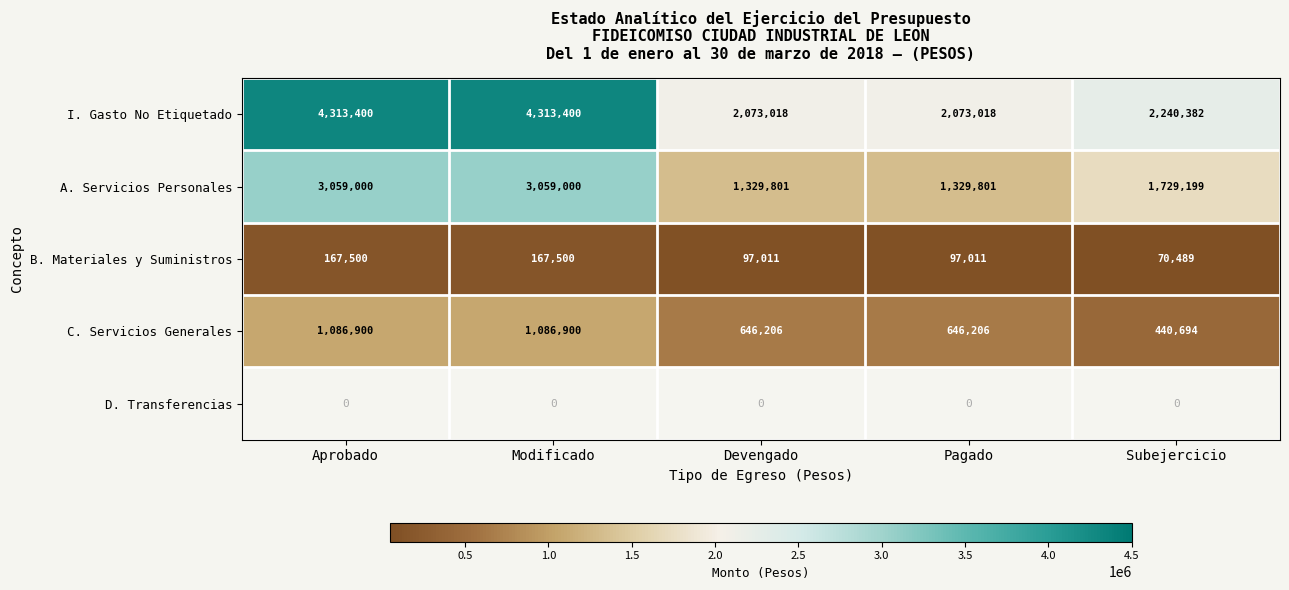

What is the sum of the B. Materiales y Suministros values at Subejercicio and Aprobado?

237989